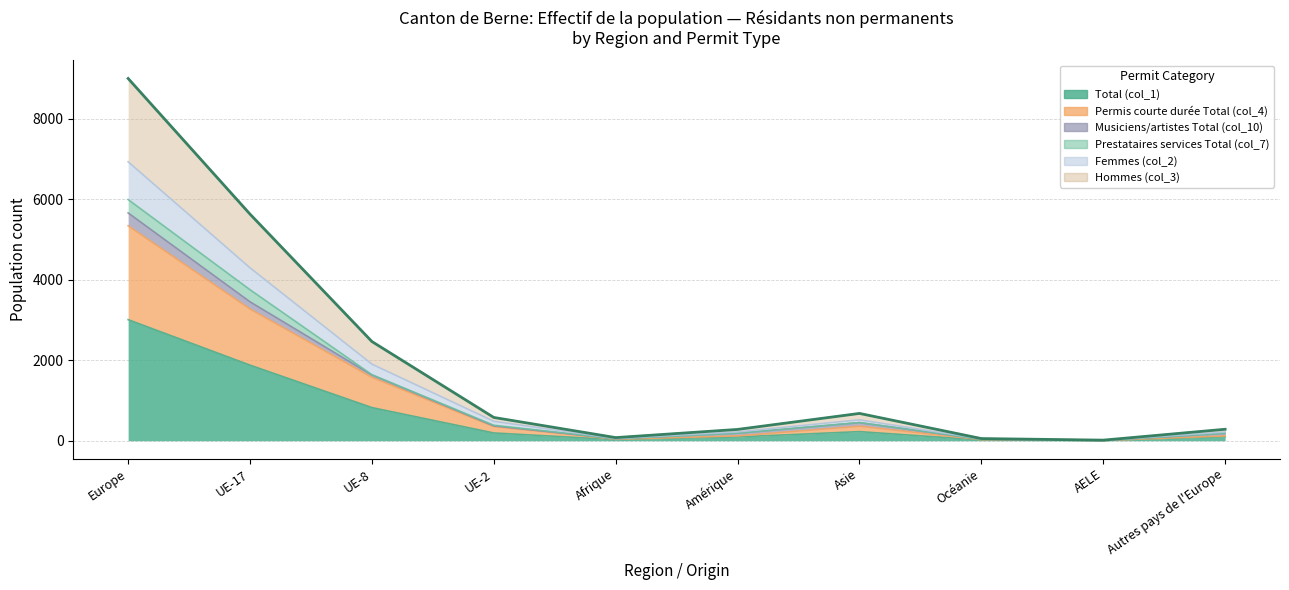

True or false: Femmes (col_2) and Permis courte durée Total (col_4) intersect in this chart.

False